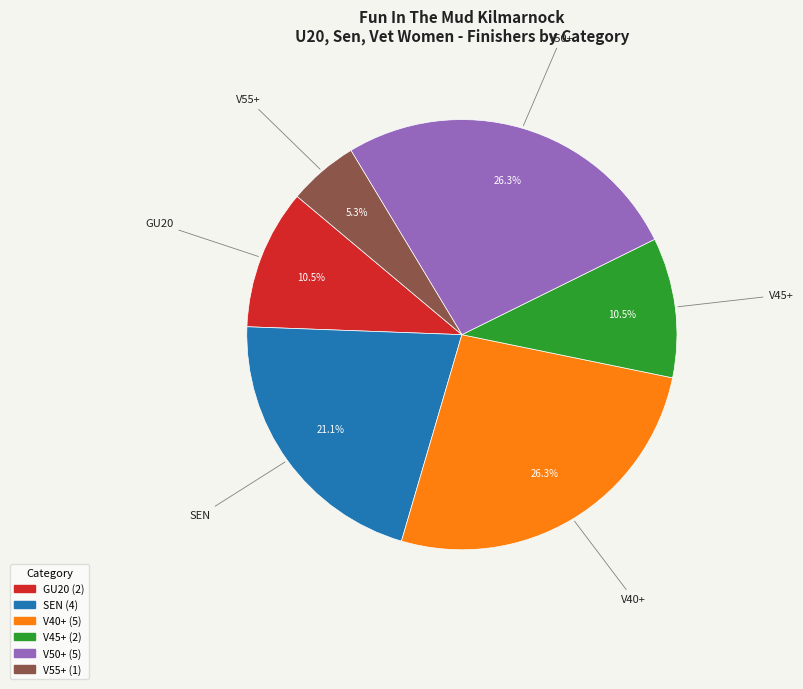

Is there a majority slice in this chart?

No